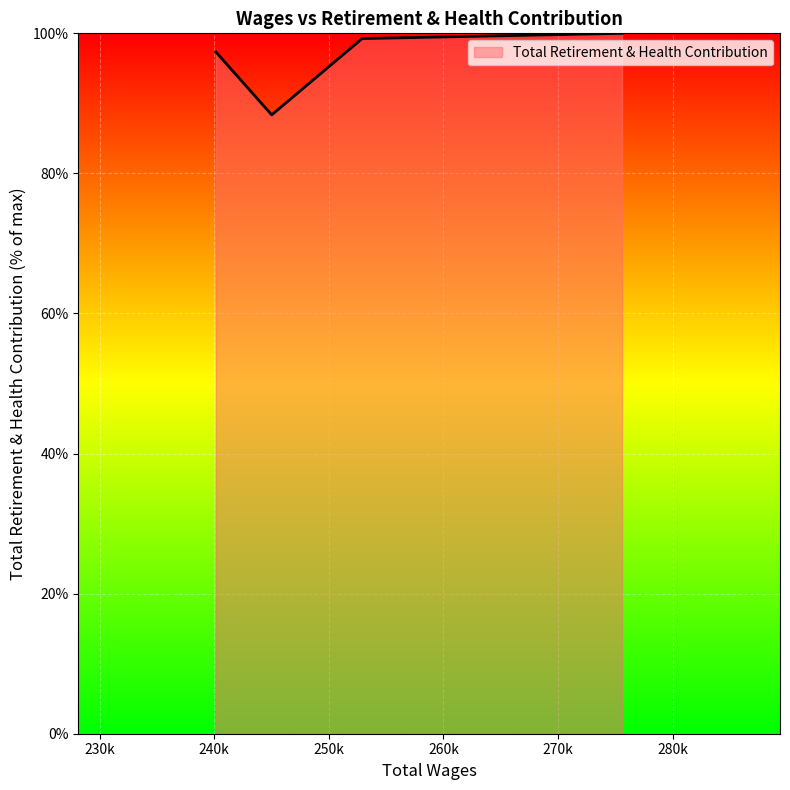

What is the change in value from 252911.0 to 240151.0?

-1.9